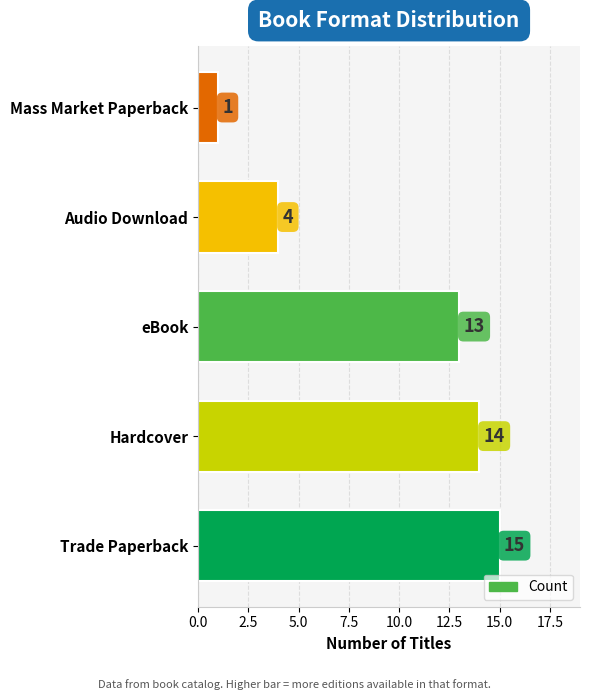

The chart shows a value of 1 at Mass Market Paperback. True or false?

True